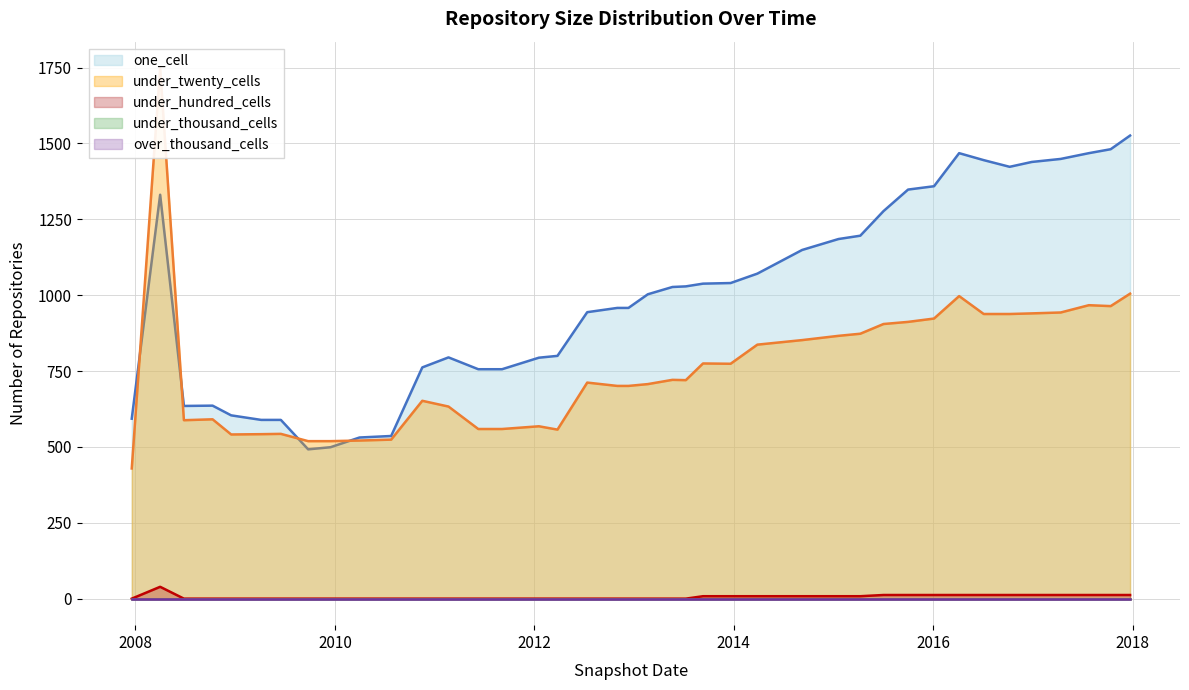

Which series has the widest spread of values?

under_twenty_cells